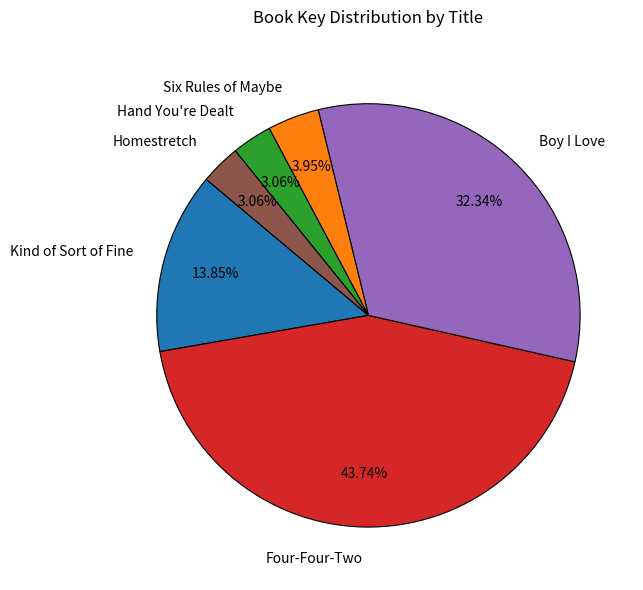

How many slices are in this pie chart?

6